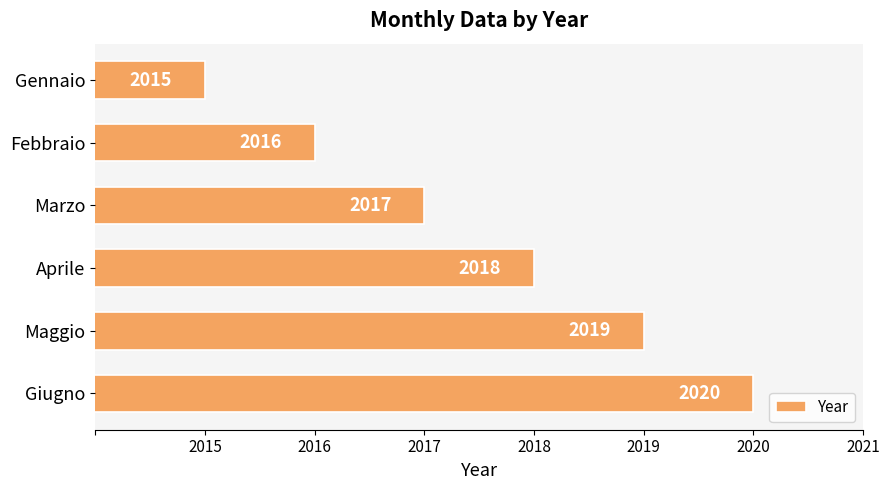

The value at Febbraio is 2016. True or false?

True